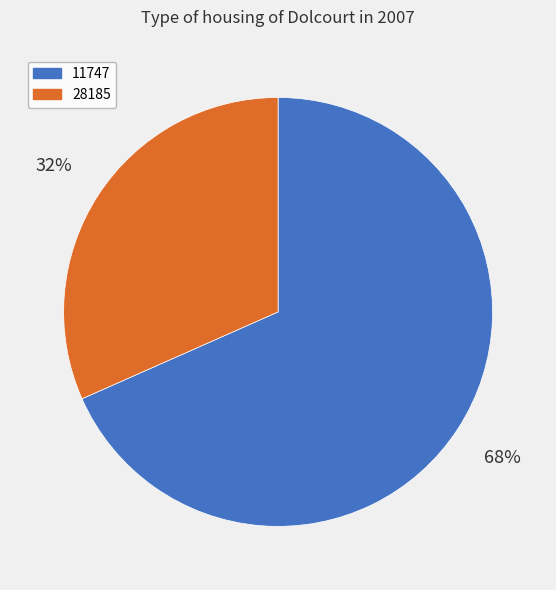

Is it true that 28185 is 19% of the pie?

False